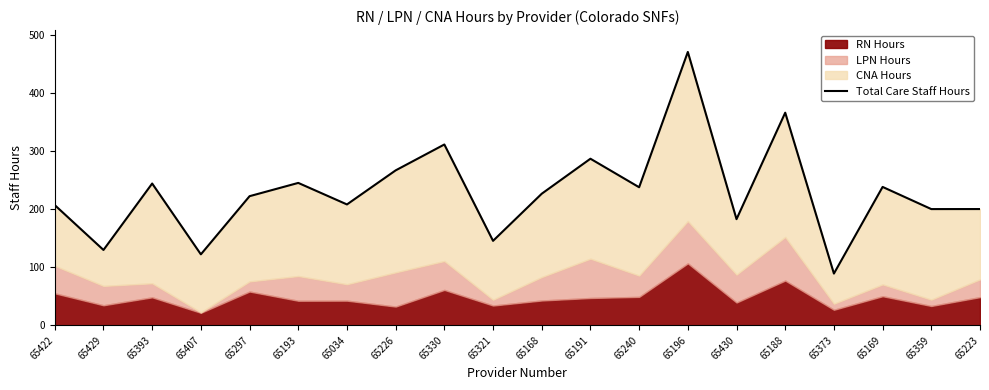

Does the chart display data point markers on the line(s)?

No